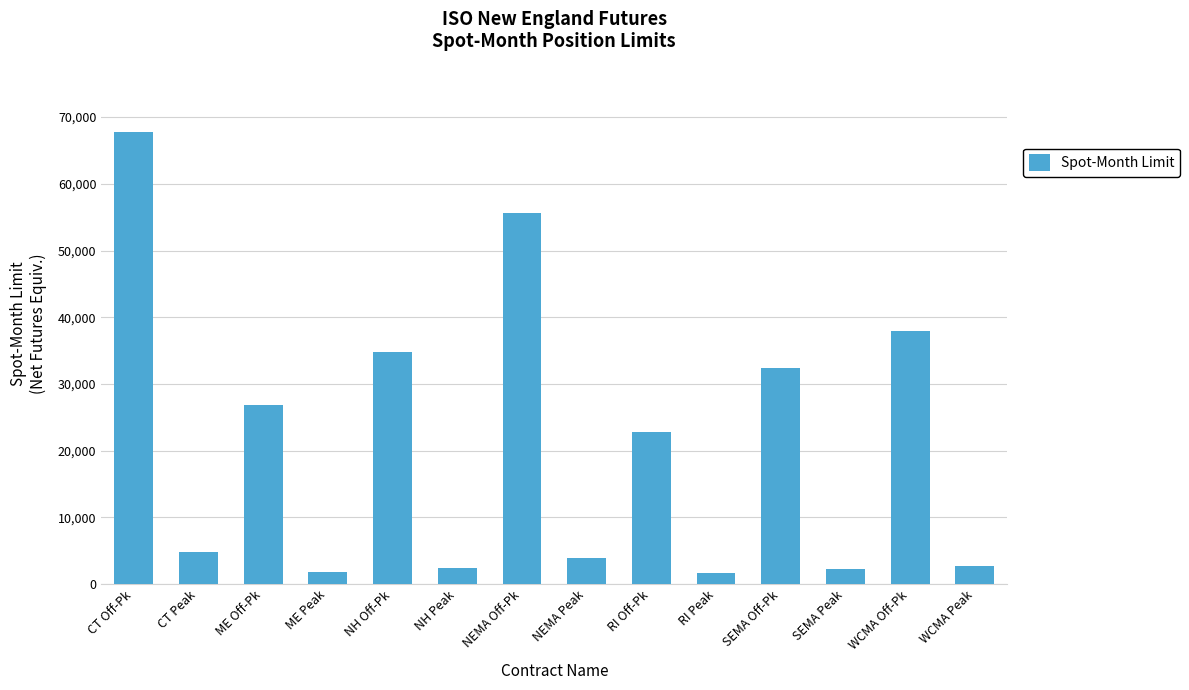

True or false: the data shows 1590 at RI Peak.

True